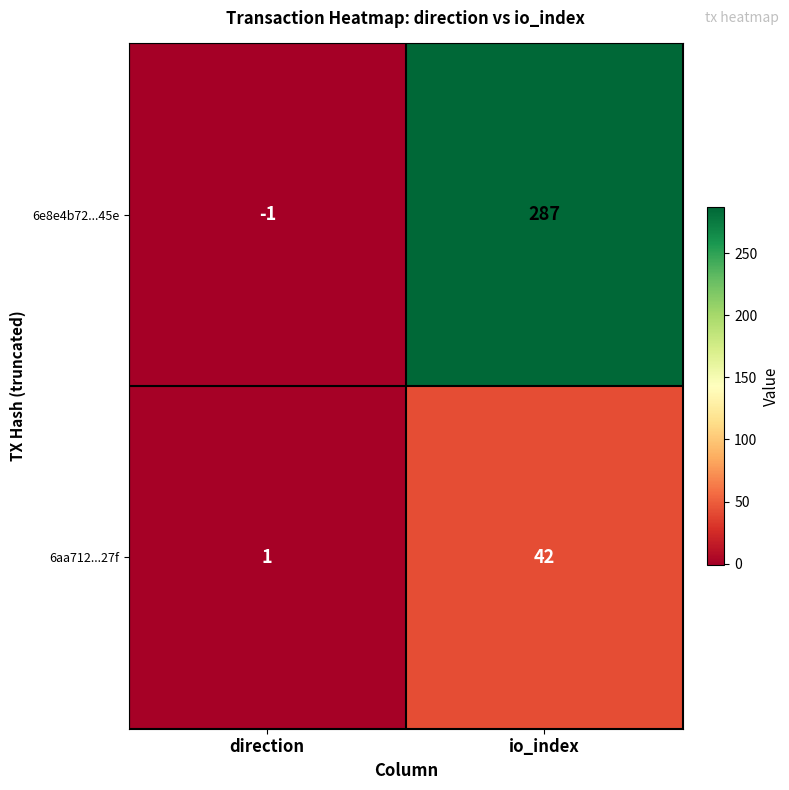

Which series has the widest spread of values?

6e8e4b72...45e